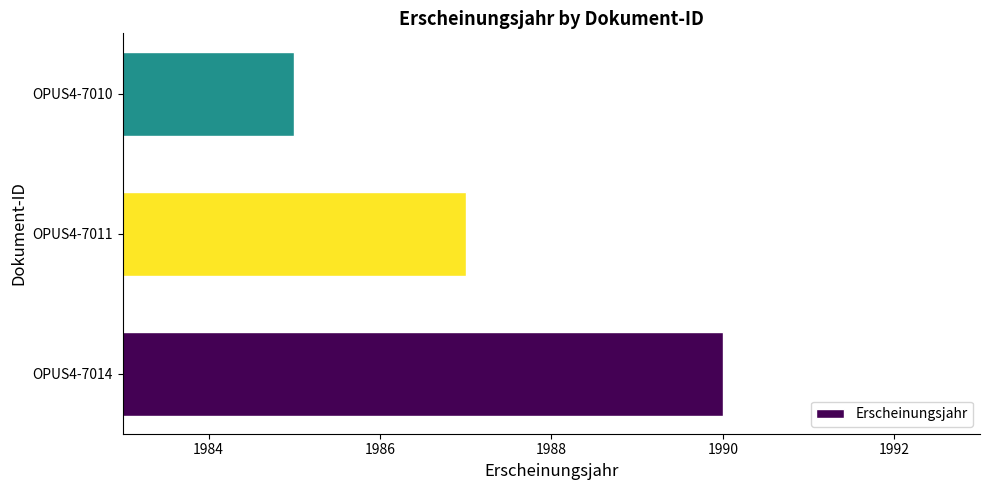

Reading bottom to top, transcribe all the data shown in this chart.

1990	1987	1985